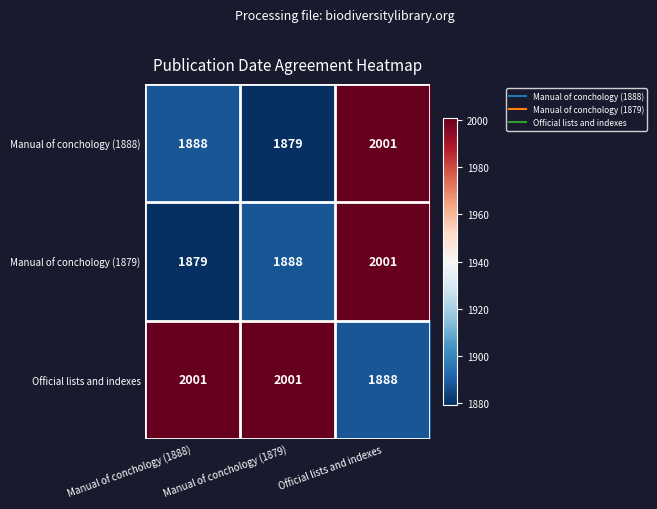

Is it true that Official lists and indexes equals 2001 at Manual of conchology (1879)?

True